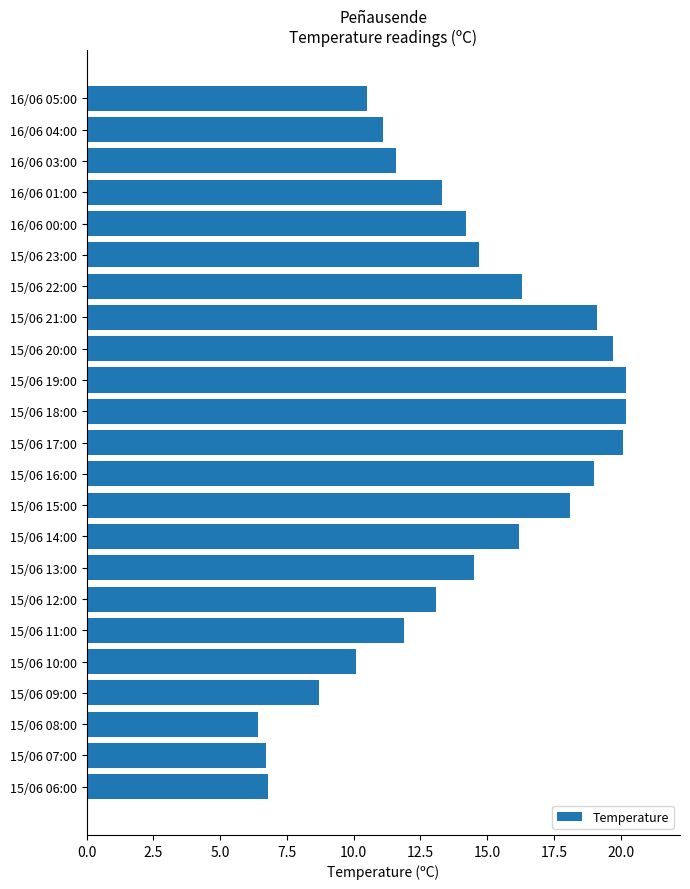

Reading top to bottom, list all the values displayed in this chart.

16/06 05:00=10.5	16/06 04:00=11.1	16/06 03:00=11.6	16/06 01:00=13.3	16/06 00:00=14.2	15/06 23:00=14.7	15/06 22:00=16.3	15/06 21:00=19.1	15/06 20:00=19.7	15/06 19:00=20.2	15/06 18:00=20.2	15/06 17:00=20.1	15/06 16:00=19.0	15/06 15:00=18.1	15/06 14:00=16.2	15/06 13:00=14.5	15/06 12:00=13.1	15/06 11:00=11.9	15/06 10:00=10.1	15/06 09:00=8.7	15/06 08:00=6.4	15/06 07:00=6.7	15/06 06:00=6.8